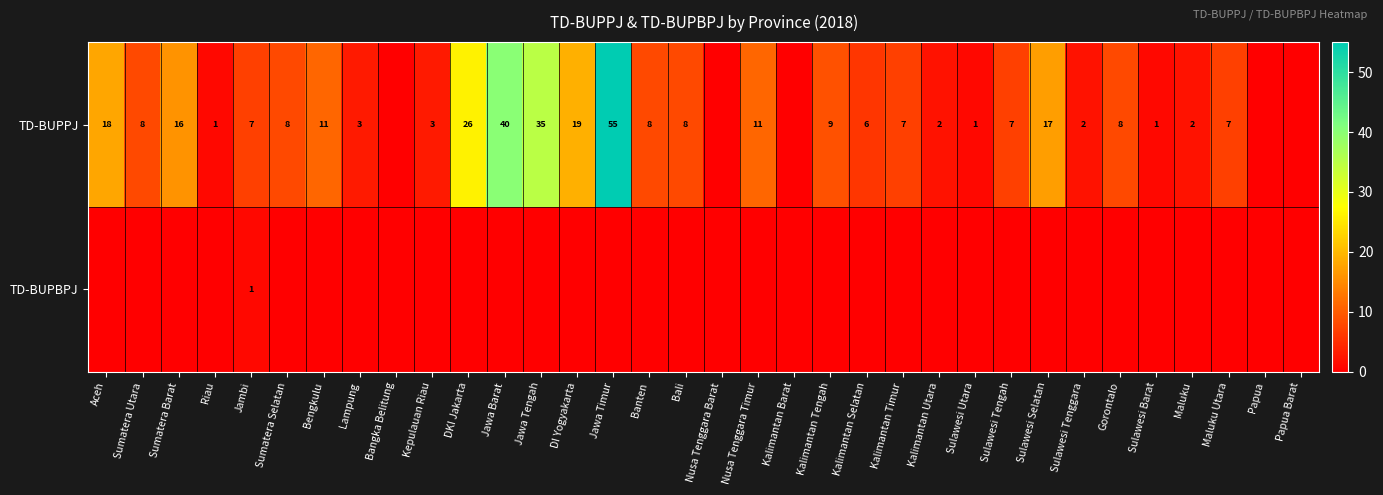

The TD-BUPPJ series shows 3 at Lampung. True or false?

True